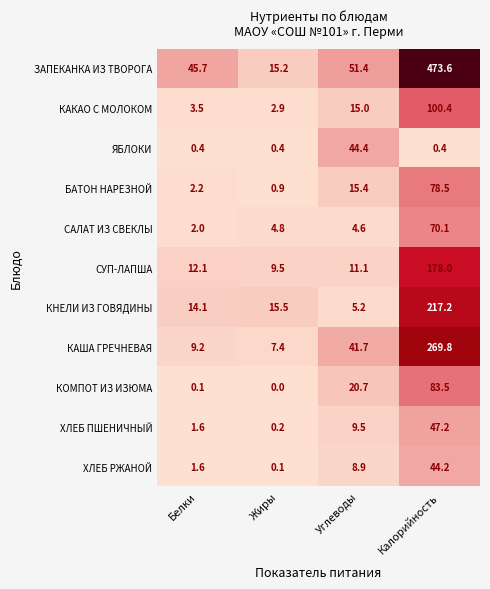

Which series has the largest total across all categories?

ЗАПЕКАНКА ИЗ ТВОРОГА